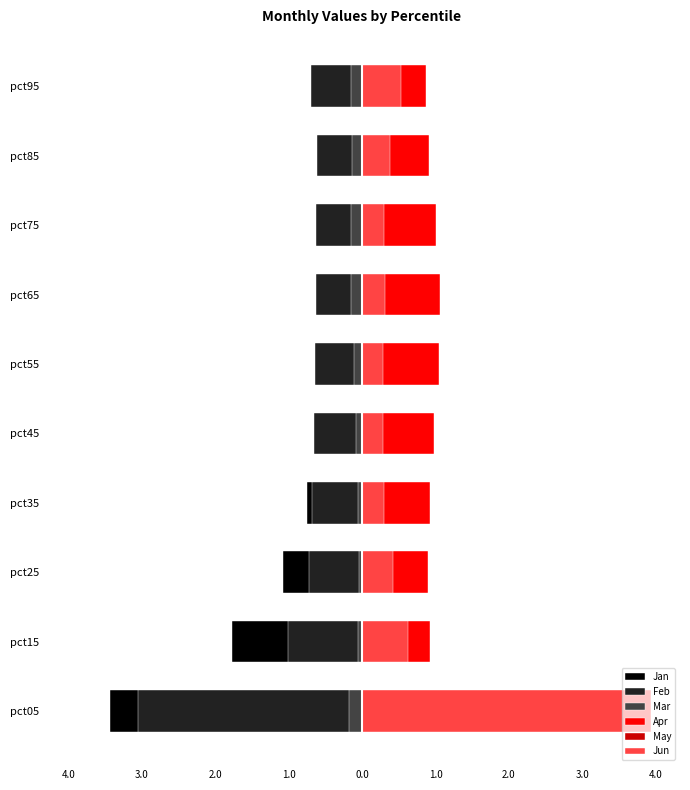

How many bars are there in total?

60